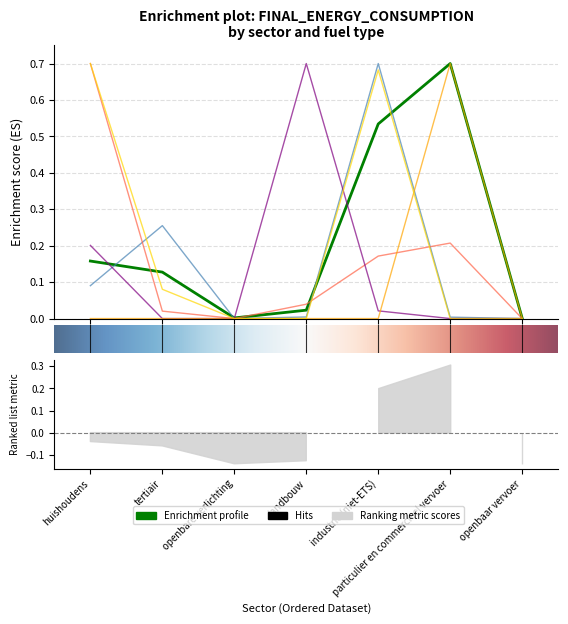

What is the greatest value displayed?

0.7